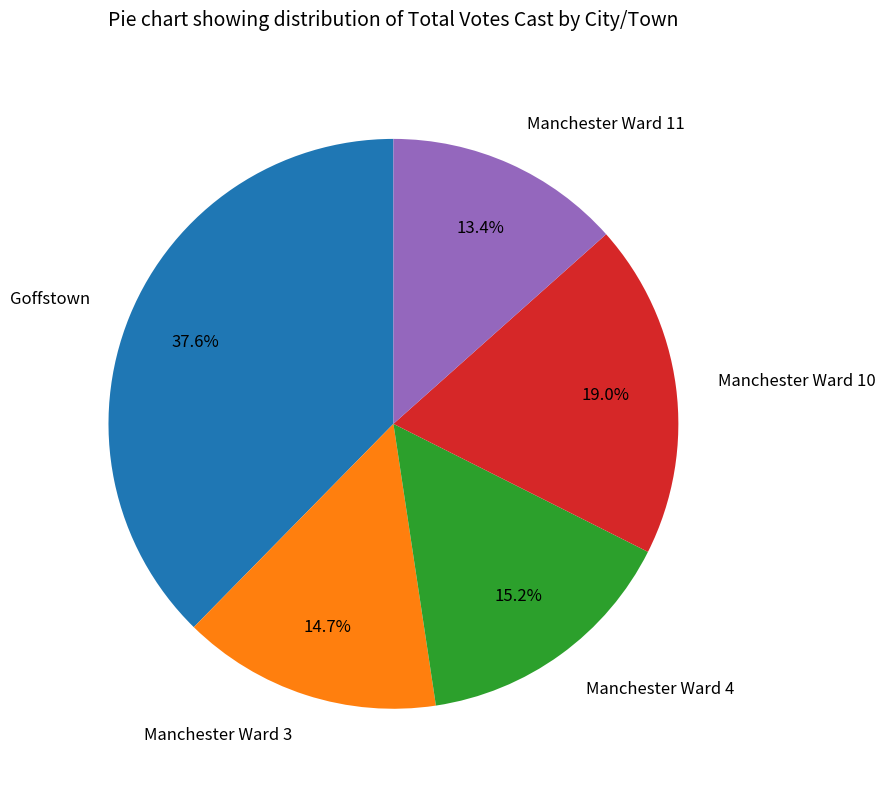

To the nearest percent, what portion does Goffstown represent?

38%